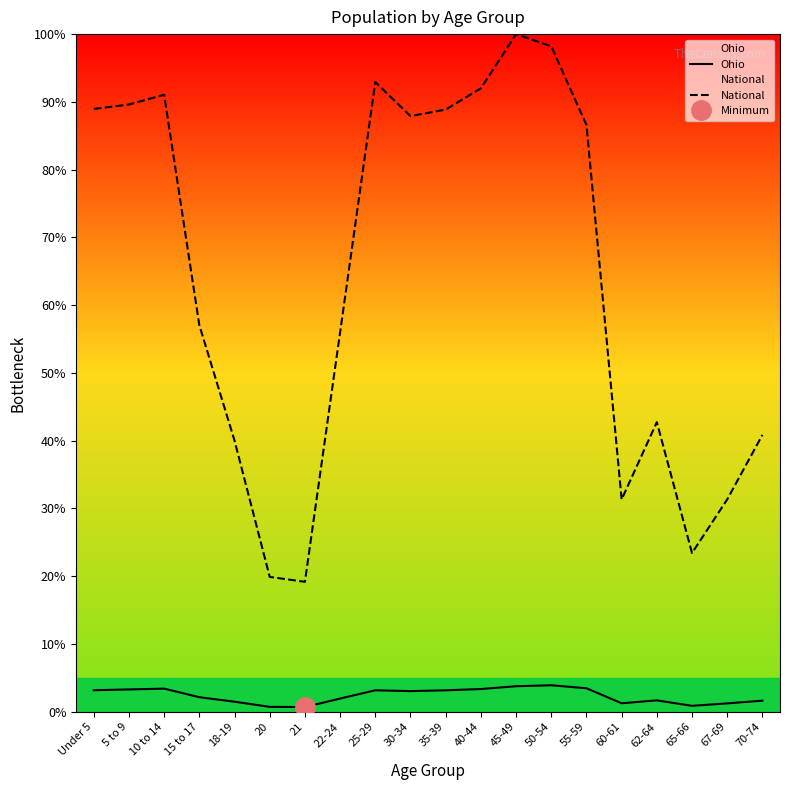

True or false: Ohio has a value of 2.1 at 10 to 14.

False